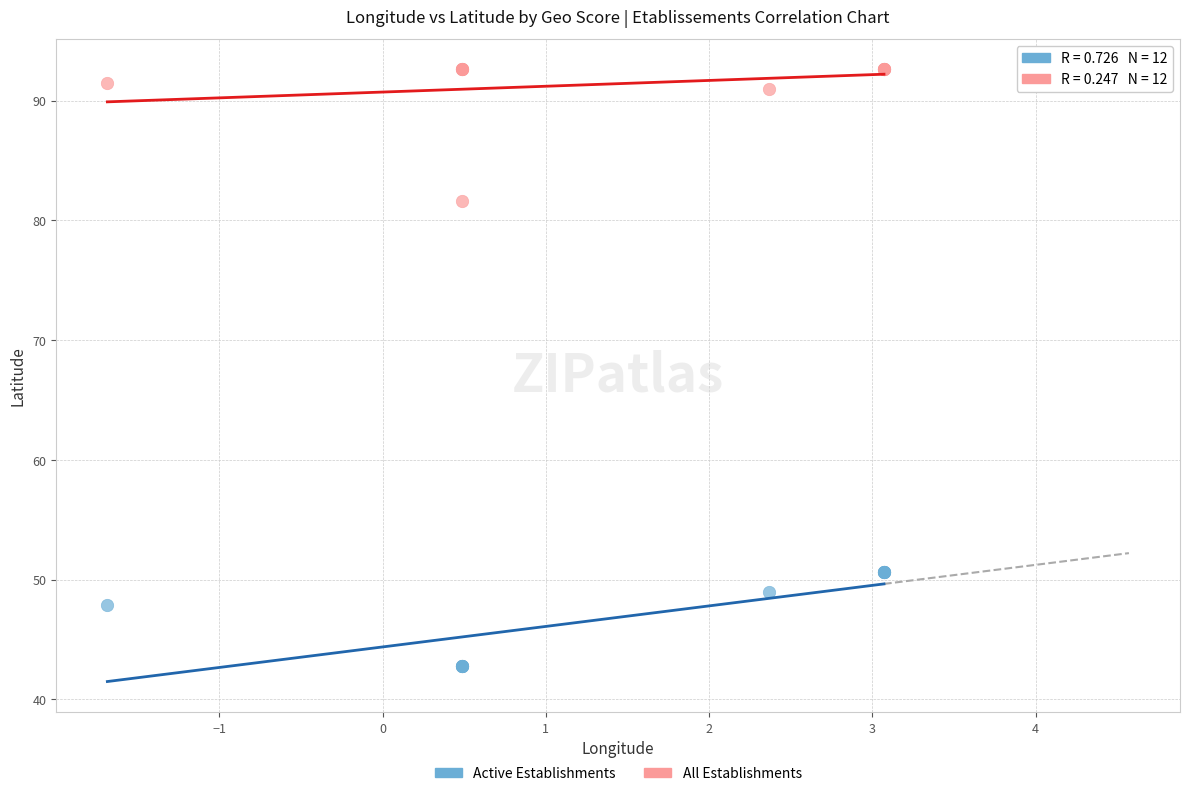

Across all series, what Y value is closest to 67?

81.6